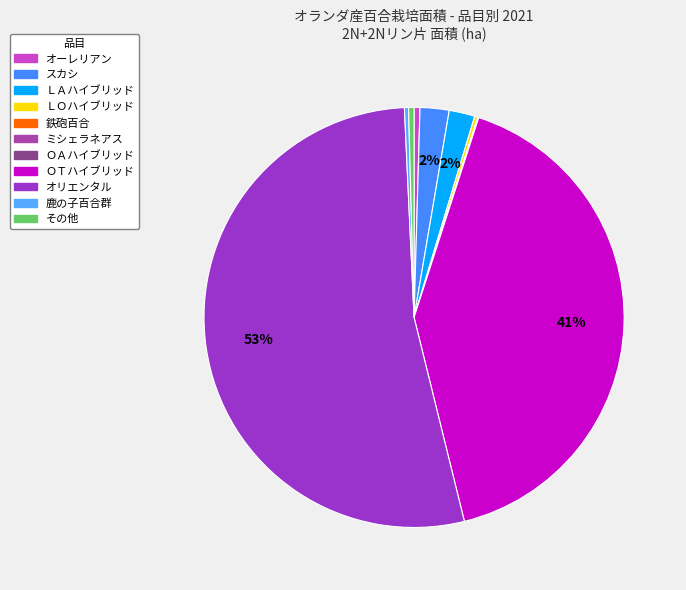

To the nearest percent, what portion does スカシ represent?

2%